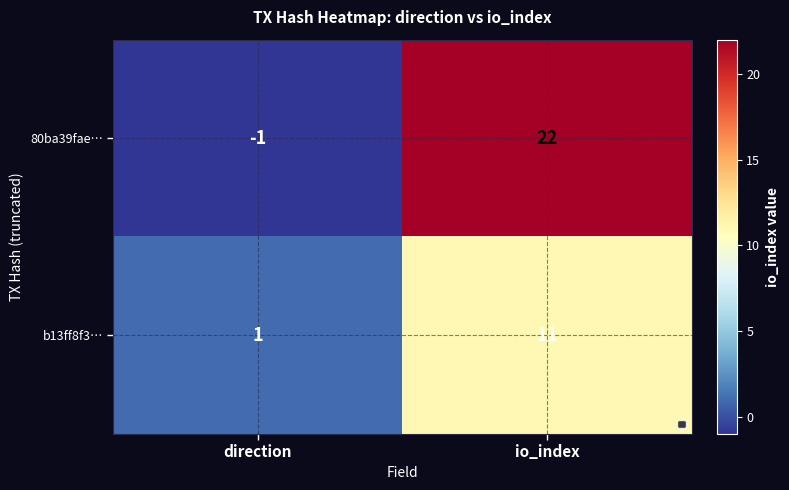

How many data points in 80ba39fae… are less than 22?

1